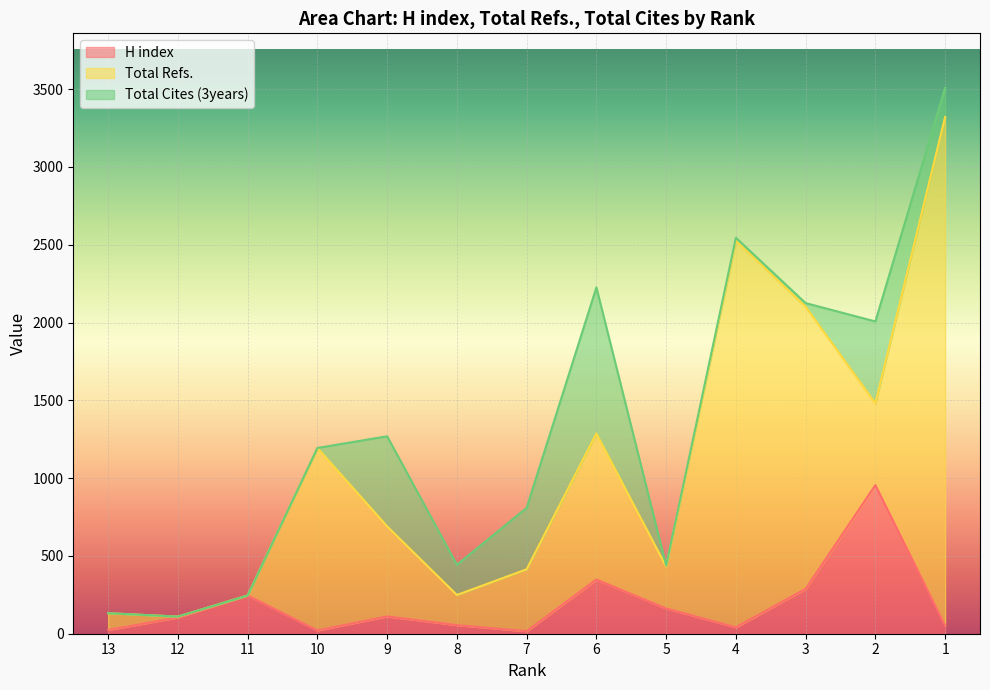

How many intersections are there between H index and Total Refs.?

4